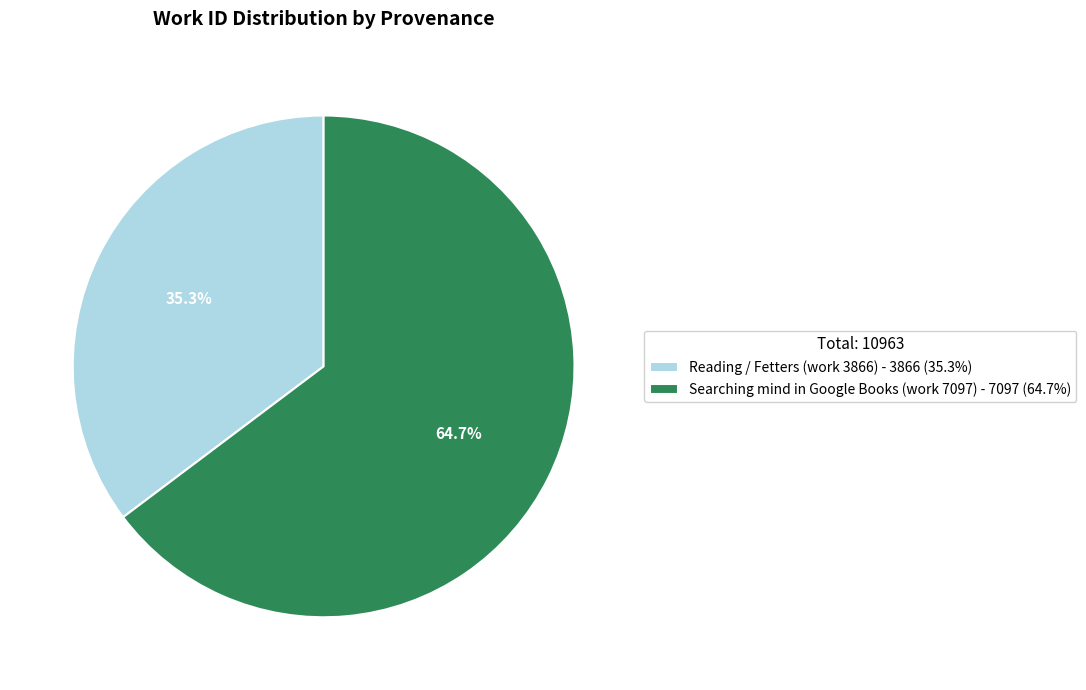

Is it true that Reading / Fetters (work 3866) is 24% of the pie?

False